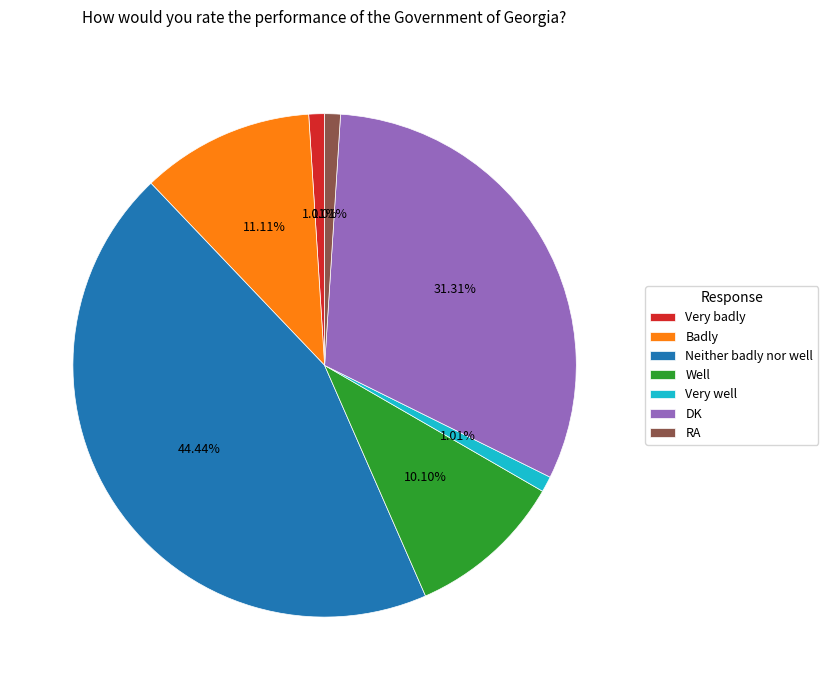

To the nearest percent, what percentage of the pie is Well?

10%